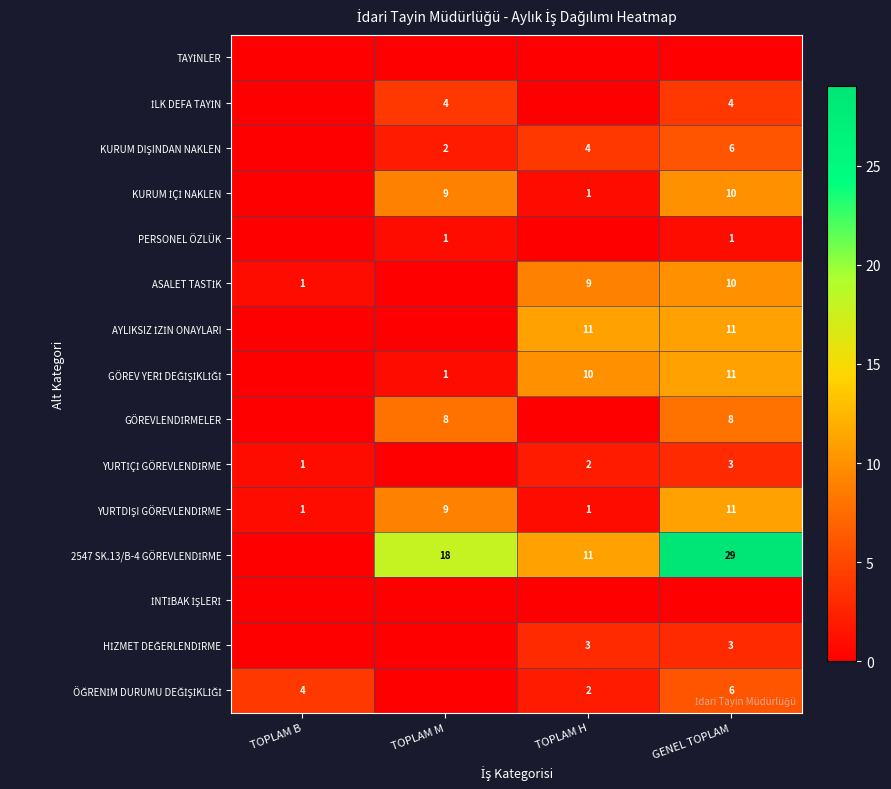

The PERSONEL ÖZLÜK series shows 1 at TOPLAM M. True or false?

True